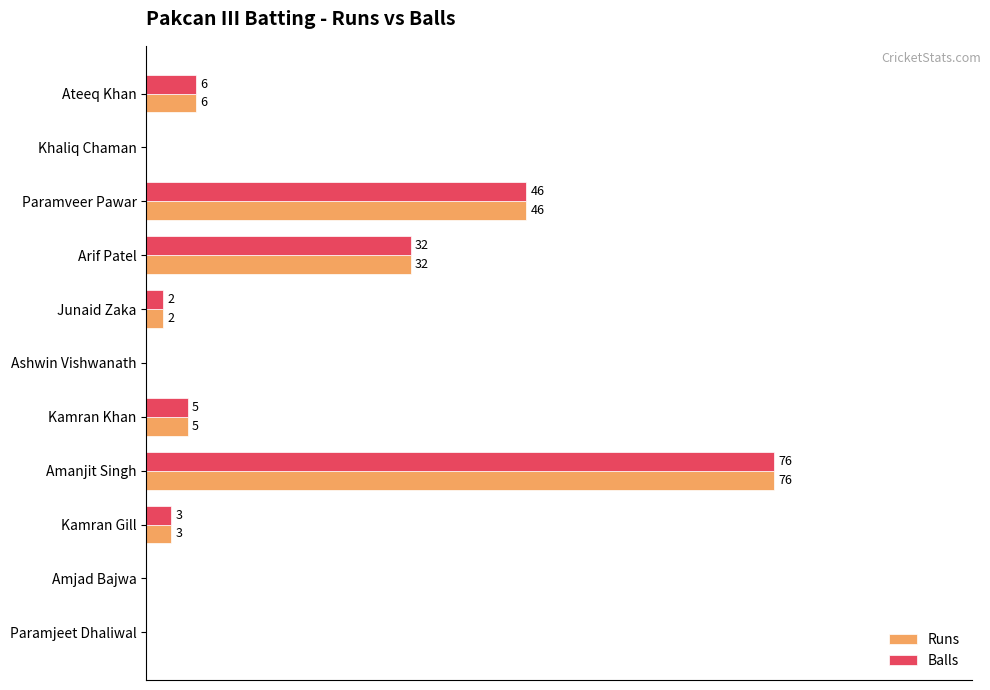

Which category has the highest value across all series?

Amanjit Singh